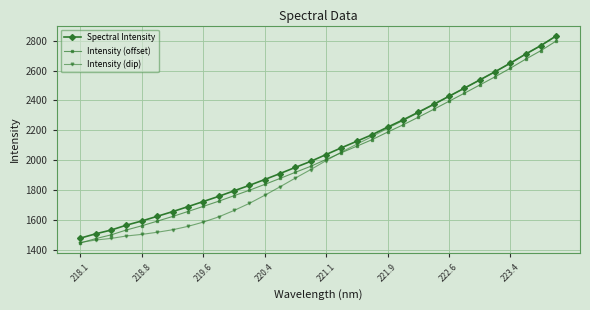

True or false: Intensity (offset) and Spectral Intensity intersect in this chart.

False